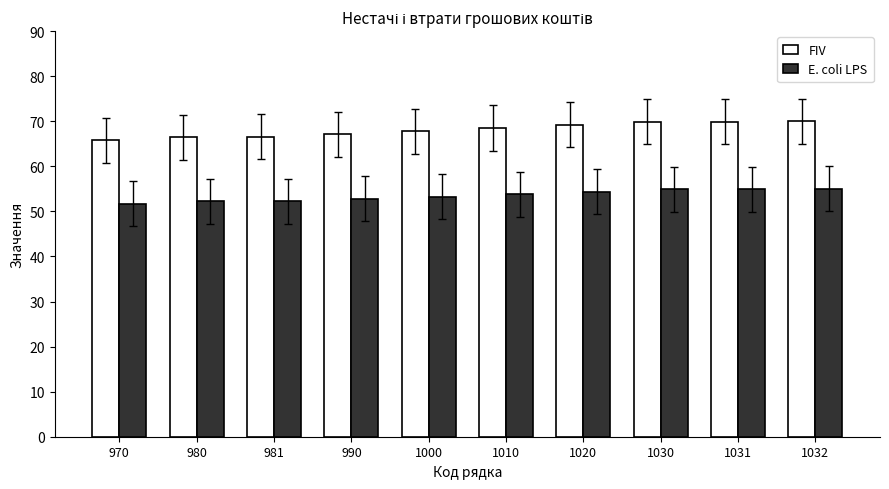

How many bars are there in each group?

2